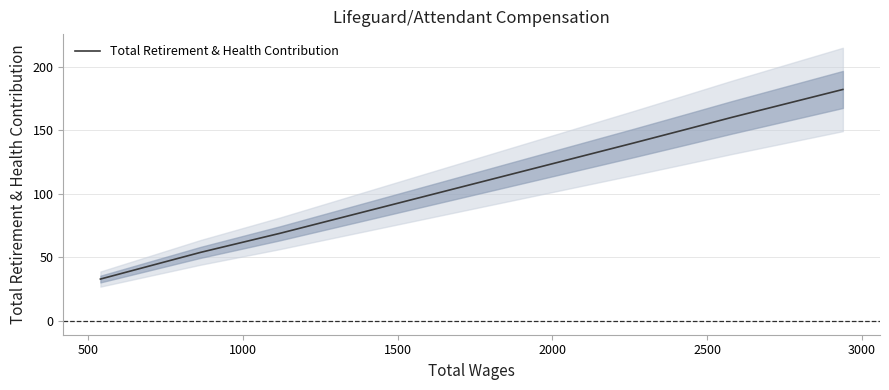

What is the lowest value of the Total Retirement & Health Contribution series?

33